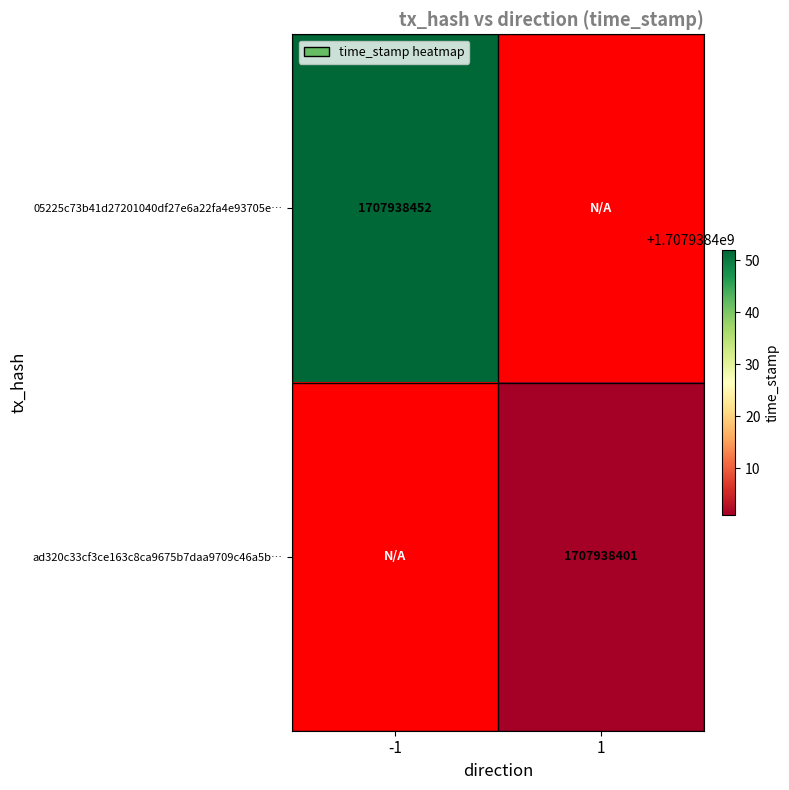

What is the greatest value displayed?

1707938452